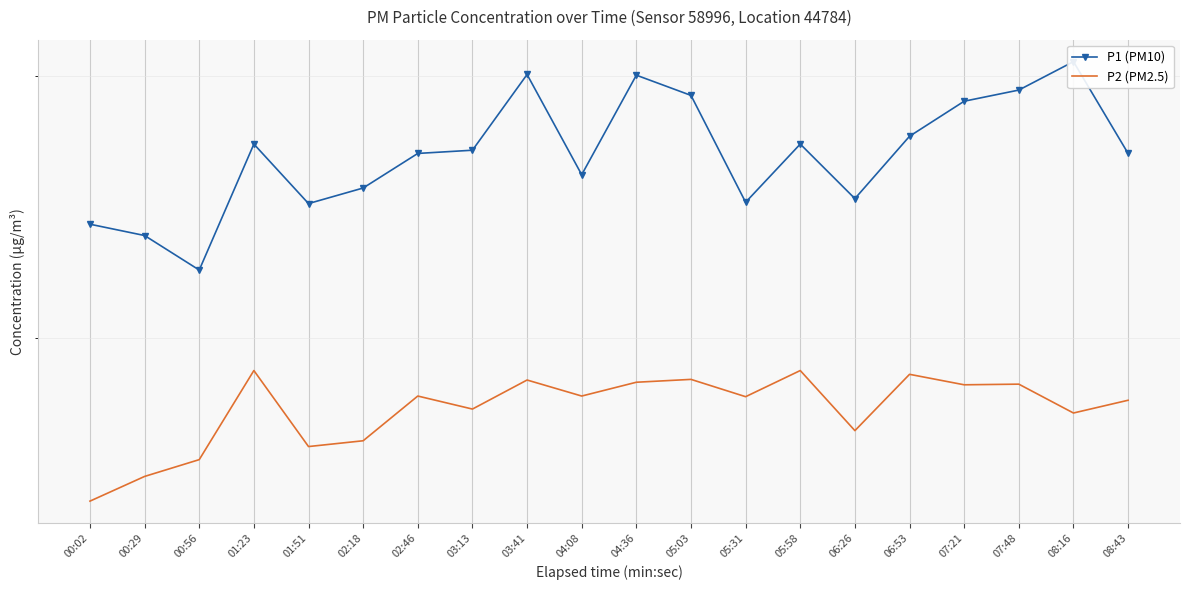

Between 02:46 and 07:48, which is larger?

07:48